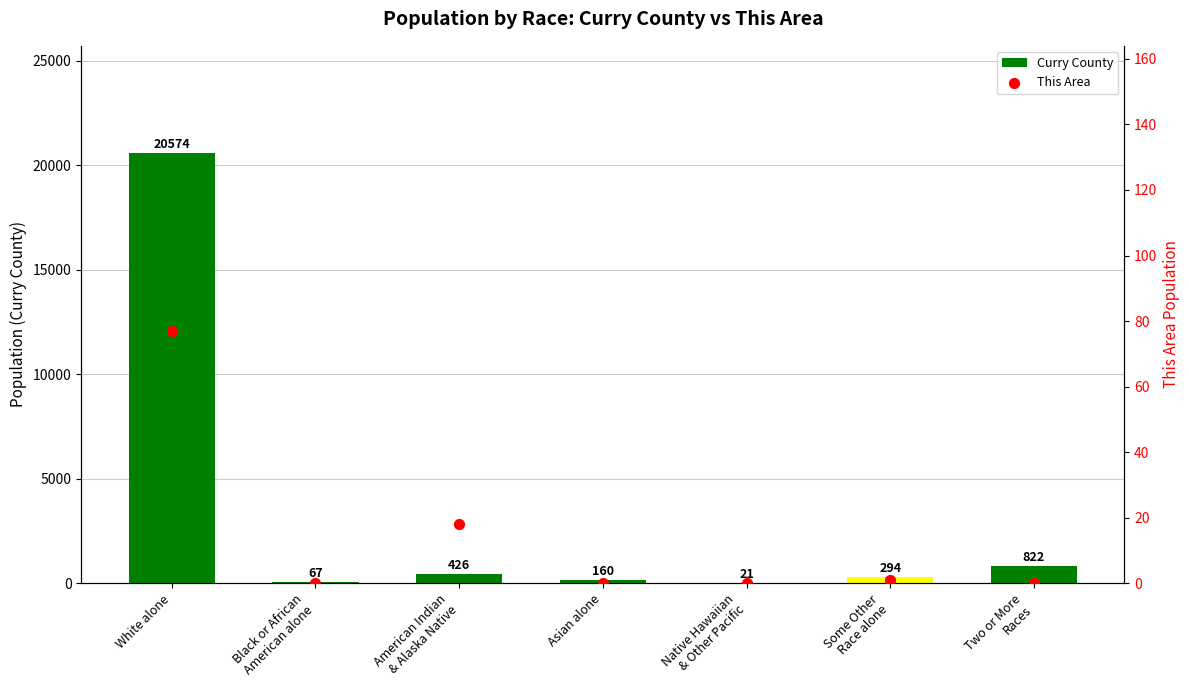

Is the value of This Area at White alone greater than the value of Curry County at White alone?

No